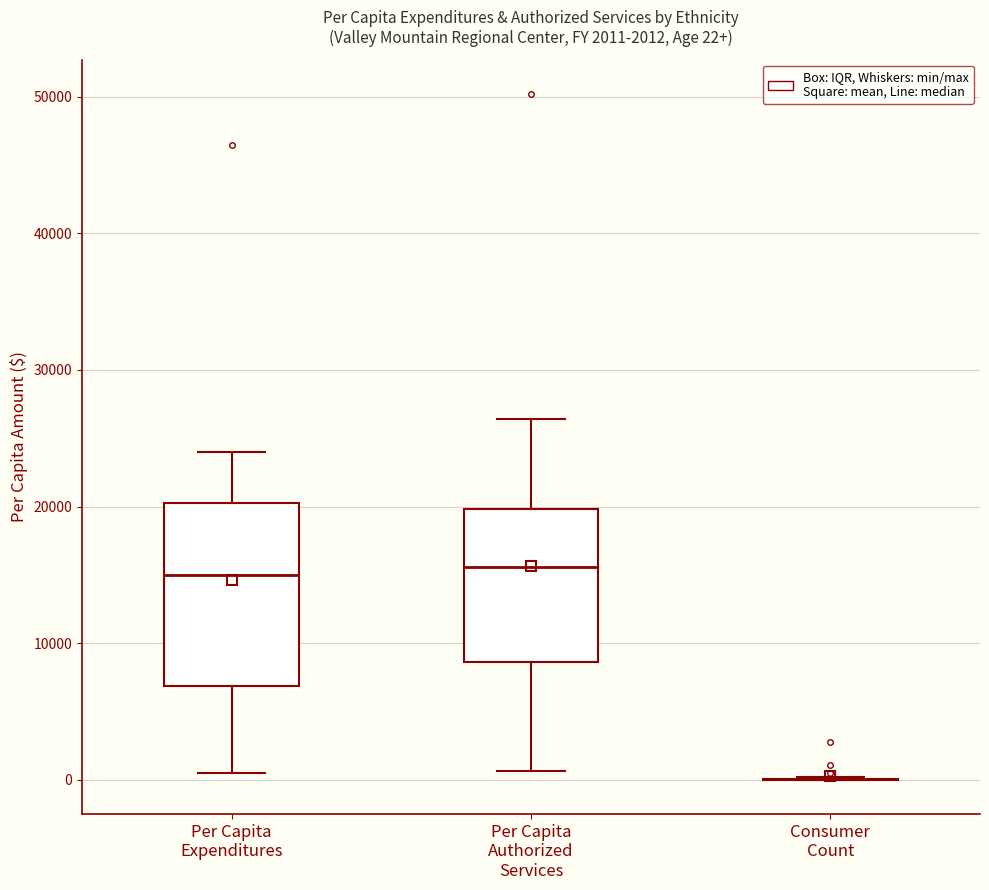

Which box is the tallest, from its lower edge to its upper edge?

Per Capita Expenditures